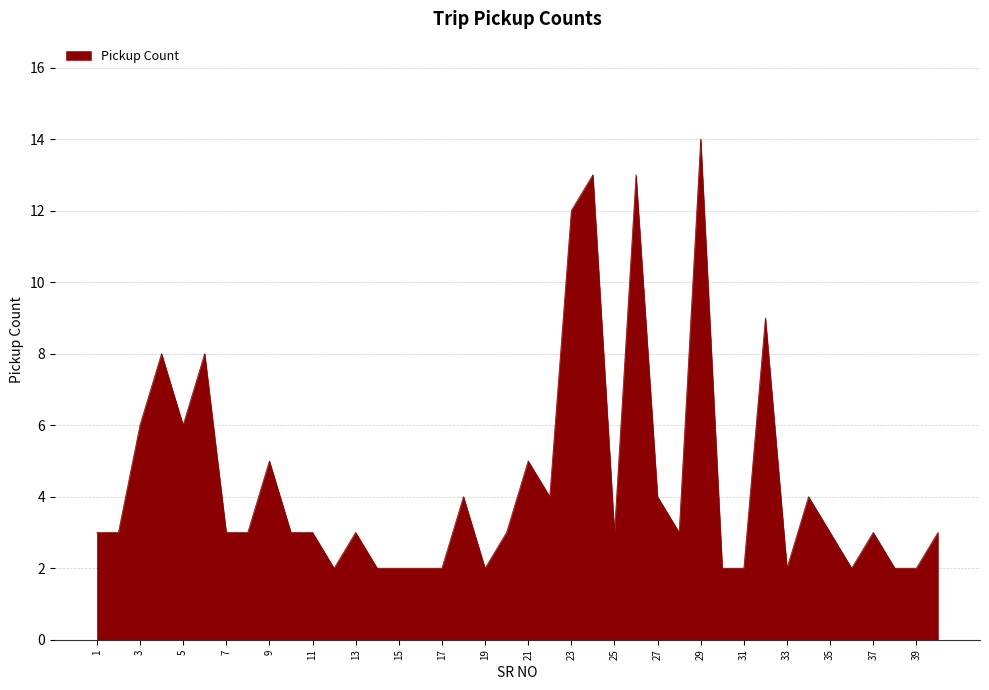

What is the average value?

4